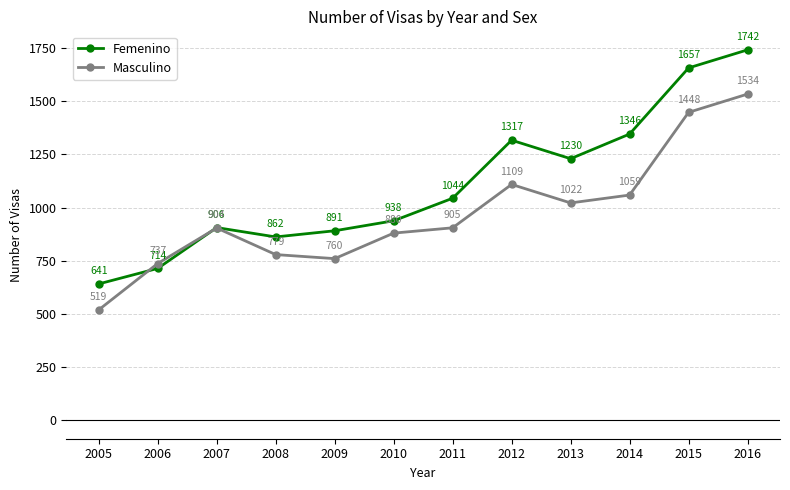

How many lines are shown in the chart?

2